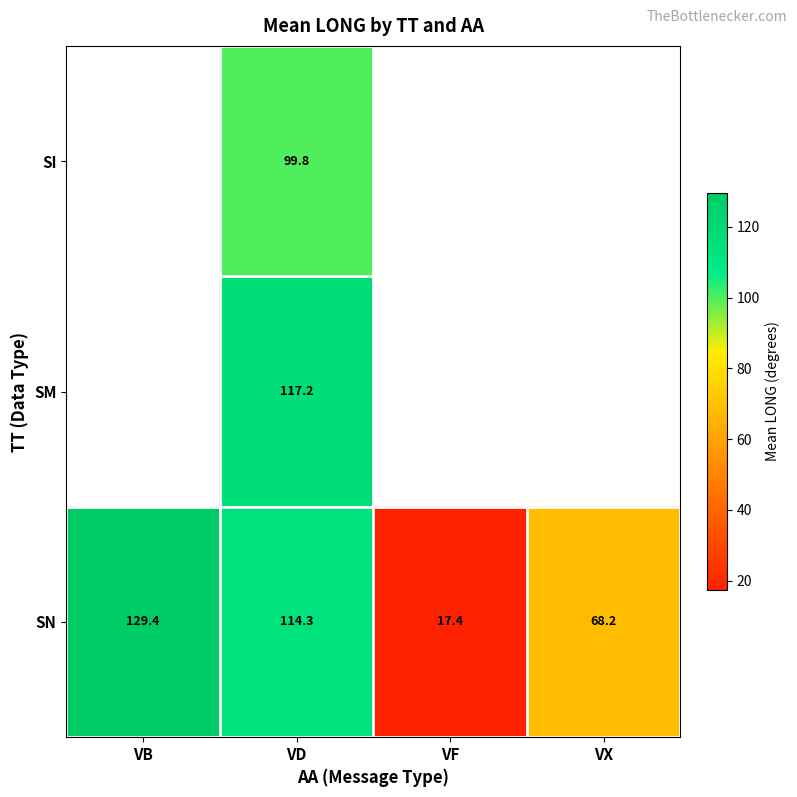

What is the approximate value of SN at VX?

68.2